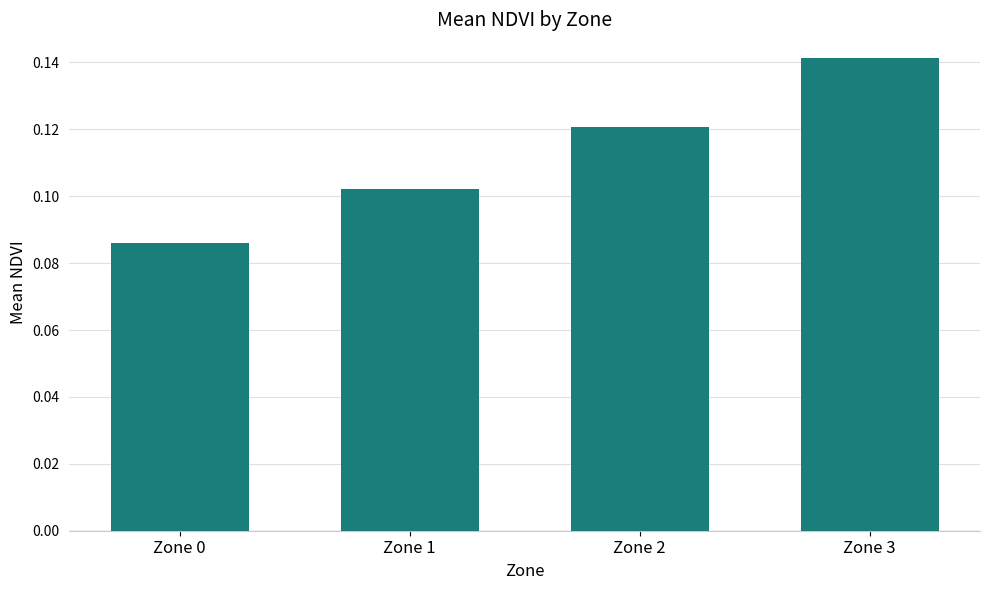

The value at Zone 3 is 0.3. True or false?

False